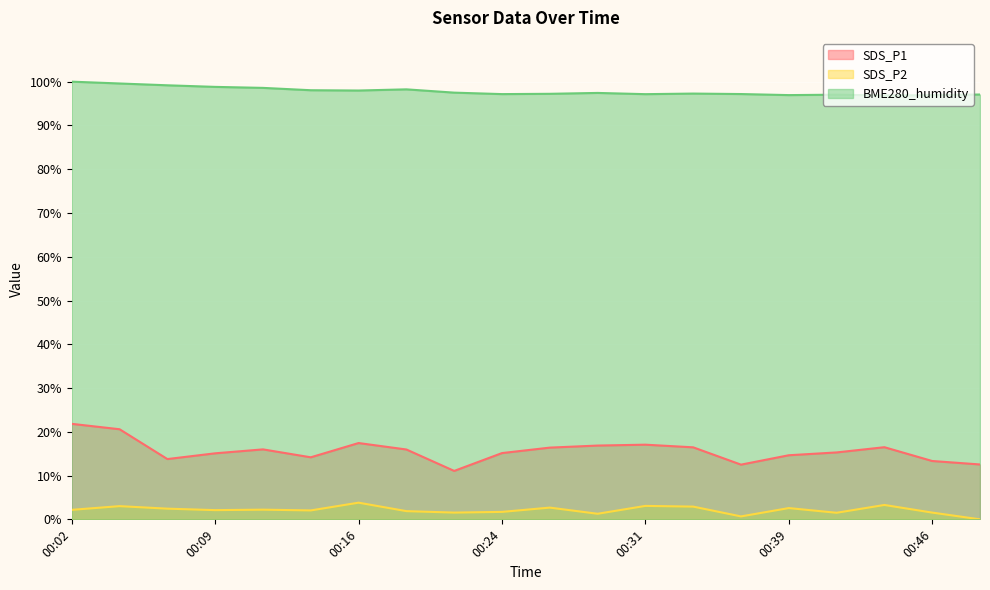

In BME280_humidity, how many points are higher than both neighbors (excluding endpoints)?

4